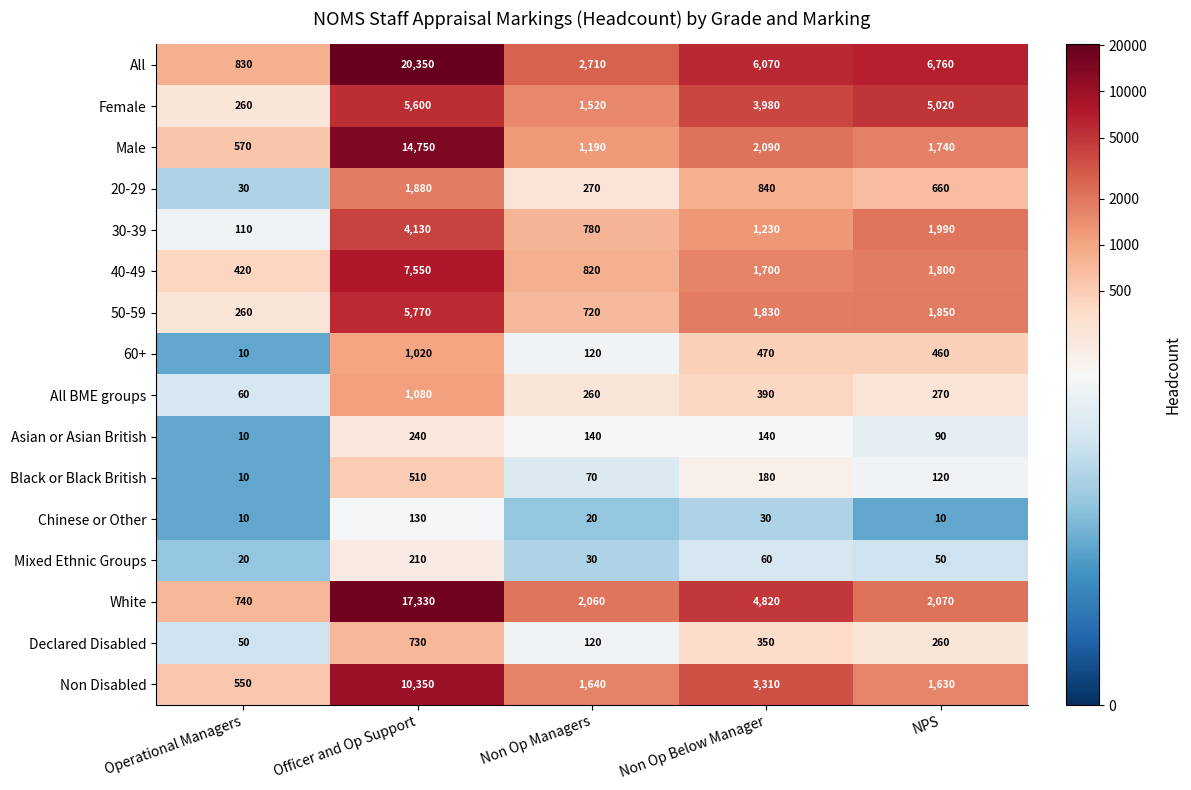

Rank the categories by Black or Black British value from highest to lowest.

Officer and Op Support, Non Op Below Manager, NPS, Non Op Managers, Operational Managers